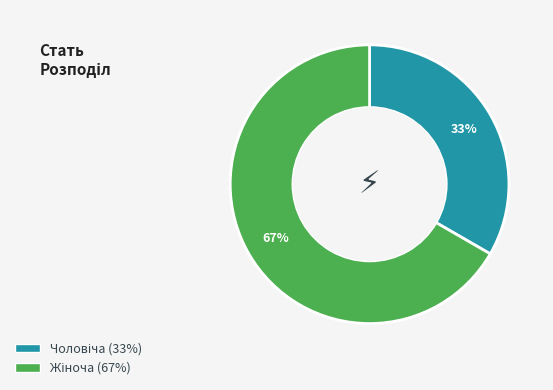

Is there a majority slice in this chart?

Yes